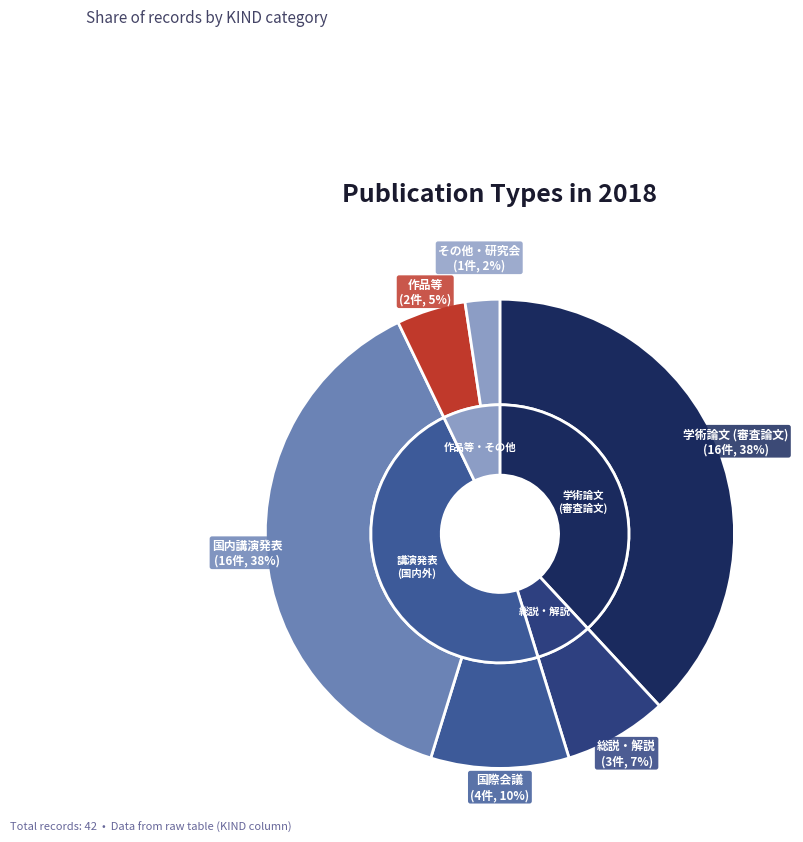

What percentage is the その他・研究会 slice, to the nearest percent?

2%